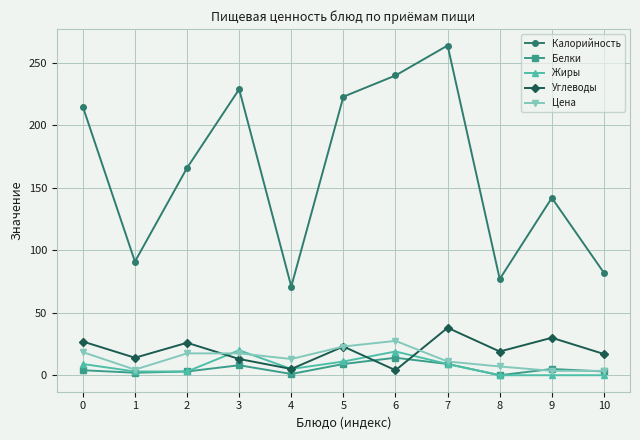

What is the greatest value displayed?

264.0